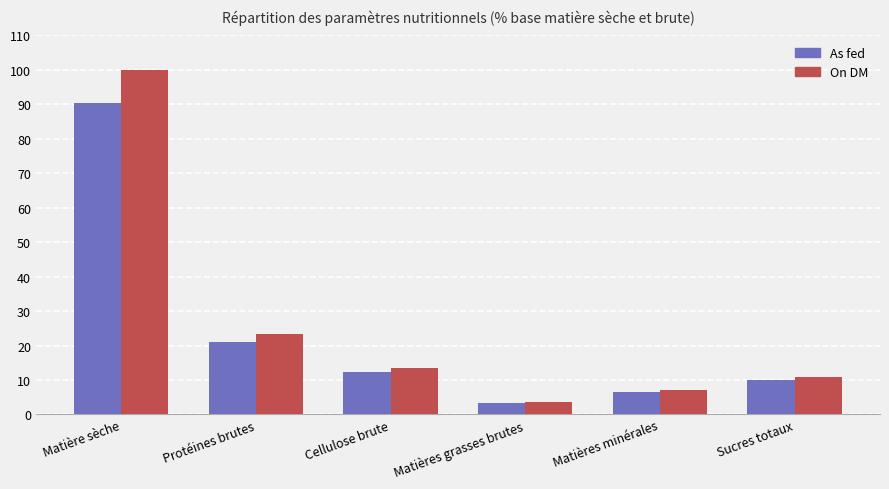

At which label does As fed first exceed 12?

Matière sèche